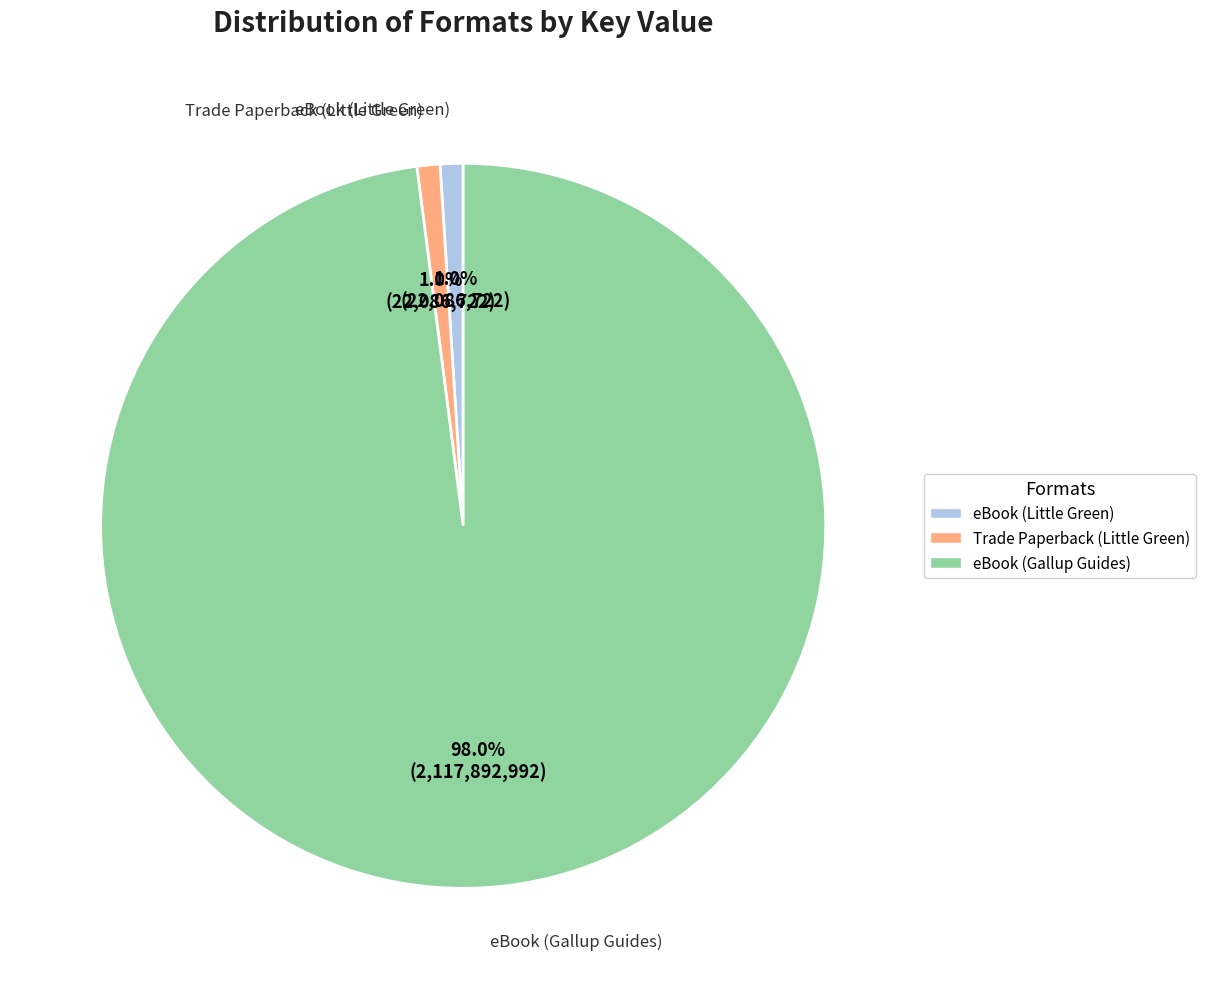

Which has a higher value, eBook (Gallup Guides) or Trade Paperback (Little Green)?

eBook (Gallup Guides)